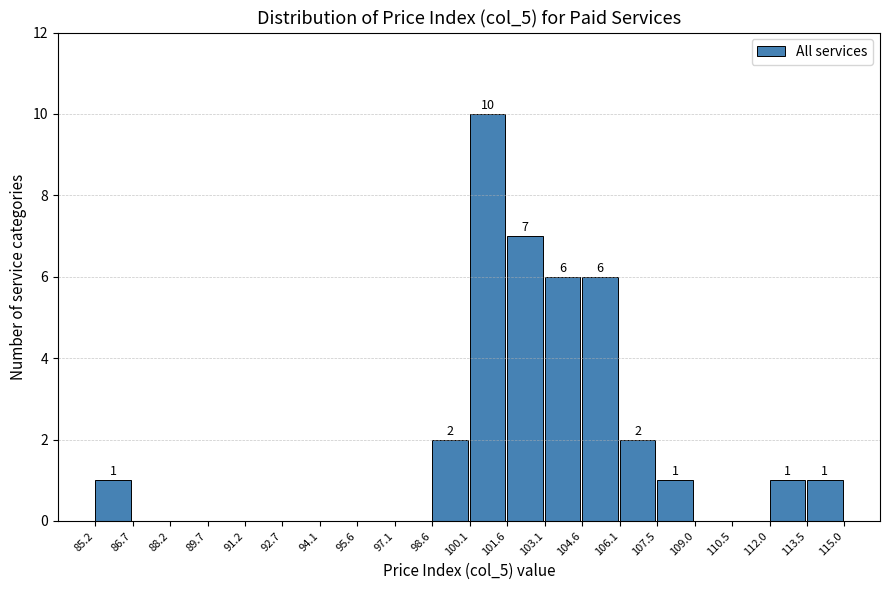

Which range on the x-axis has the tallest bar?

100.1 to 101.6